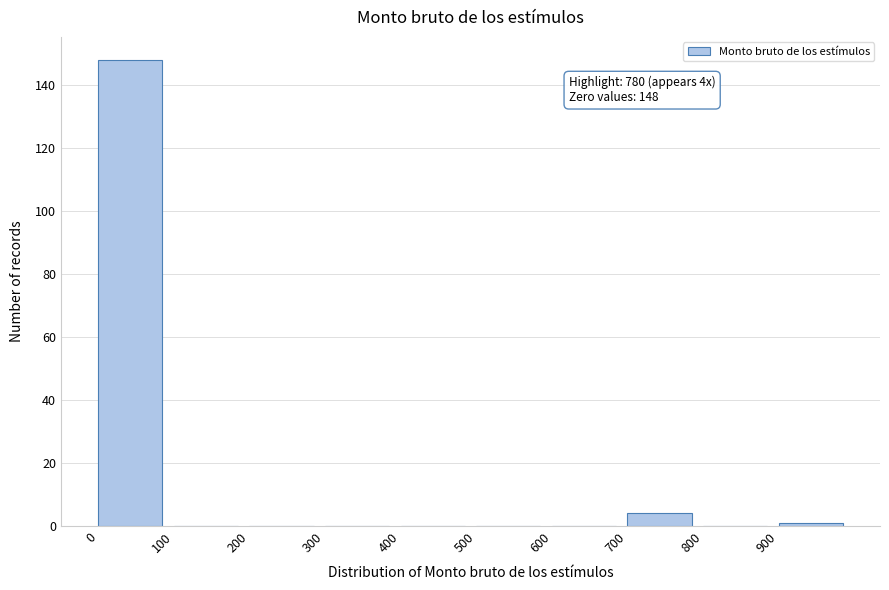

Which range on the x-axis has the tallest bar?

0 to 100